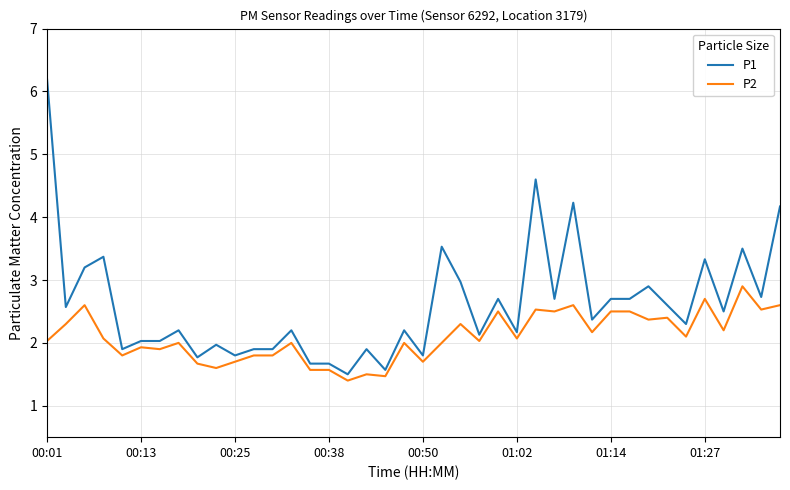

Reading right to left, list all the values displayed in this chart.

P1: 4.2	2.7	3.5	2.5	3.3	2.3	2.6	2.9	2.7	2.7	2.4	4.2	2.7	4.6	2.2	2.7	2.1	3.0	3.5	1.8	2.2	1.6	1.9	1.5	1.7	1.7	2.2	1.9	1.9	1.8	2.0	1.8	2.2	2.0	2.0	1.9	3.4	3.2	2.6	6.2
P2: 2.6	2.5	2.9	2.2	2.7	2.1	2.4	2.4	2.5	2.5	2.2	2.6	2.5	2.5	2.1	2.5	2.0	2.3	2.0	1.7	2.0	1.5	1.5	1.4	1.6	1.6	2.0	1.8	1.8	1.7	1.6	1.7	2.0	1.9	1.9	1.8	2.1	2.6	2.3	2.0